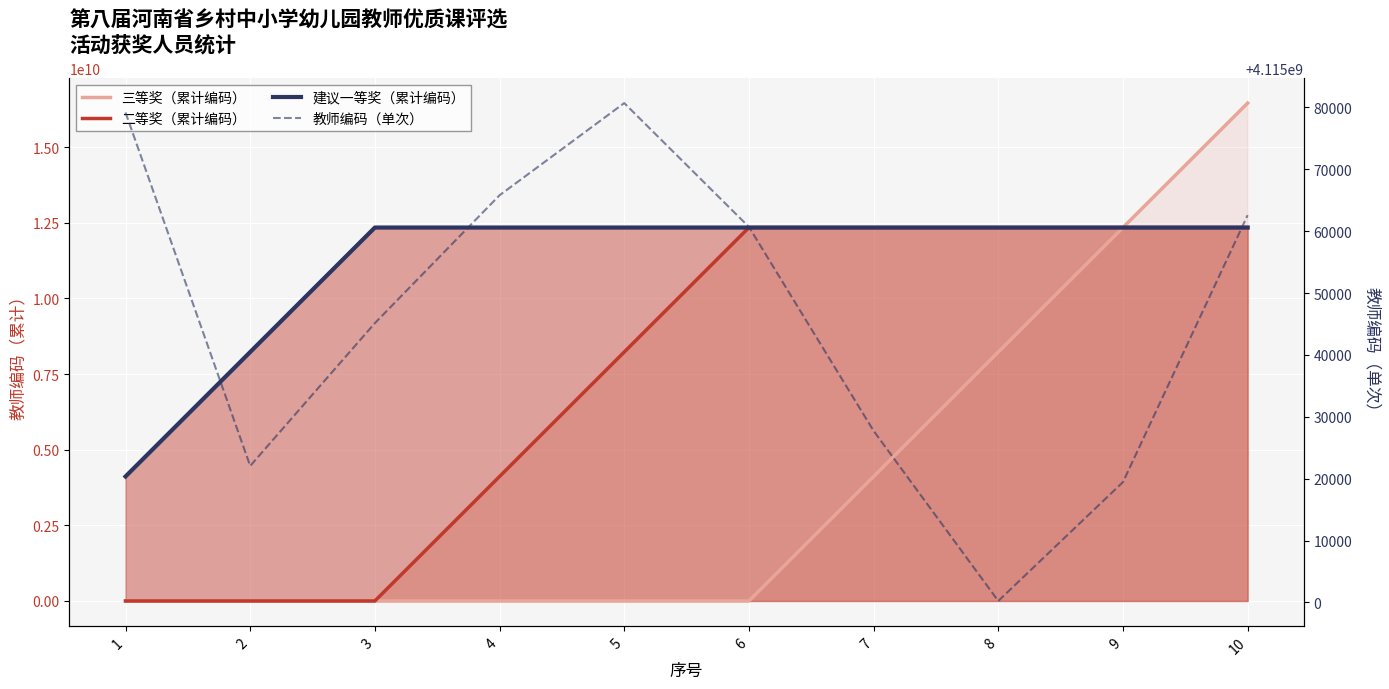

Reading right to left, transcribe all the data shown in this chart.

三等奖（累计编码）: 16460110014	12345047414	8230027965	4115027729	0	0	0	0	0	0
二等奖（累计编码）: 12345207188	12345207188	12345207188	12345207188	12345207188	8230146501	4115065801	0	0	0
建议一等奖（累计编码）: 12345146377	12345146377	12345146377	12345146377	12345146377	12345146377	12345146377	12345146377	8230101240	4115079180
教师编码（单次）: 4115062584	4115019449	4115000236	4115027729	4115060687	4115080700	4115065801	4115045137	4115022060	4115079180